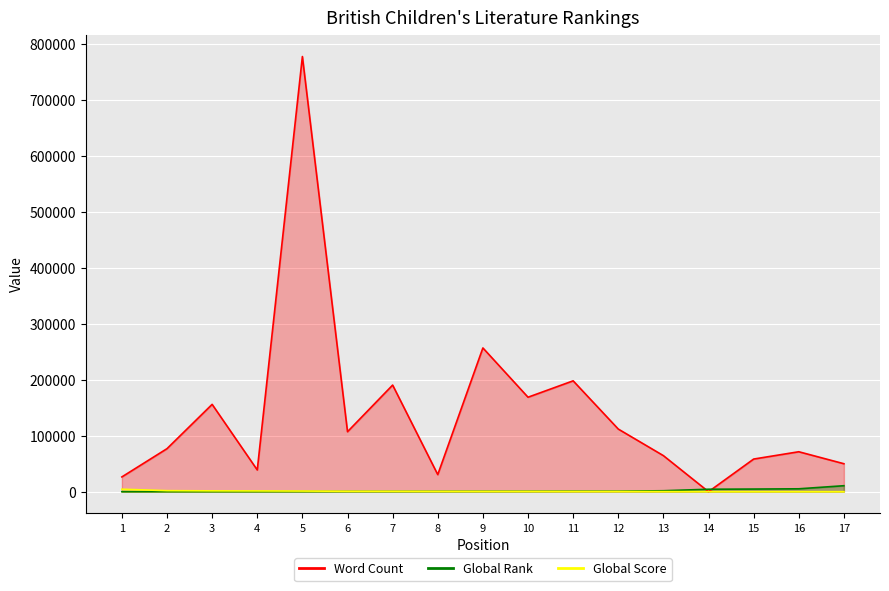

At which category is the sum across all series the highest?

5